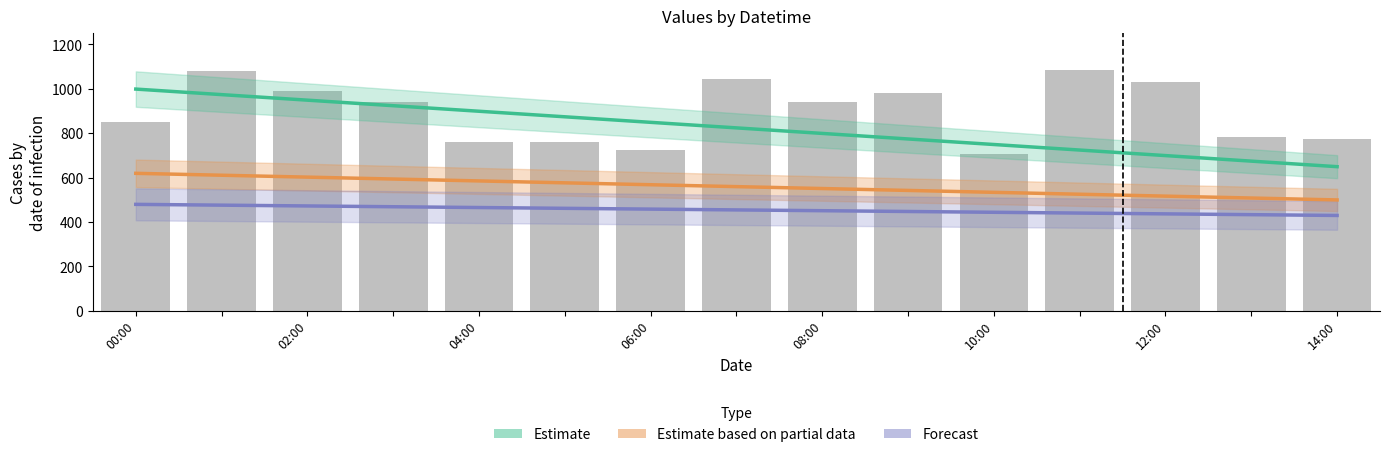

What is the average value of the Estimate series?

824.2